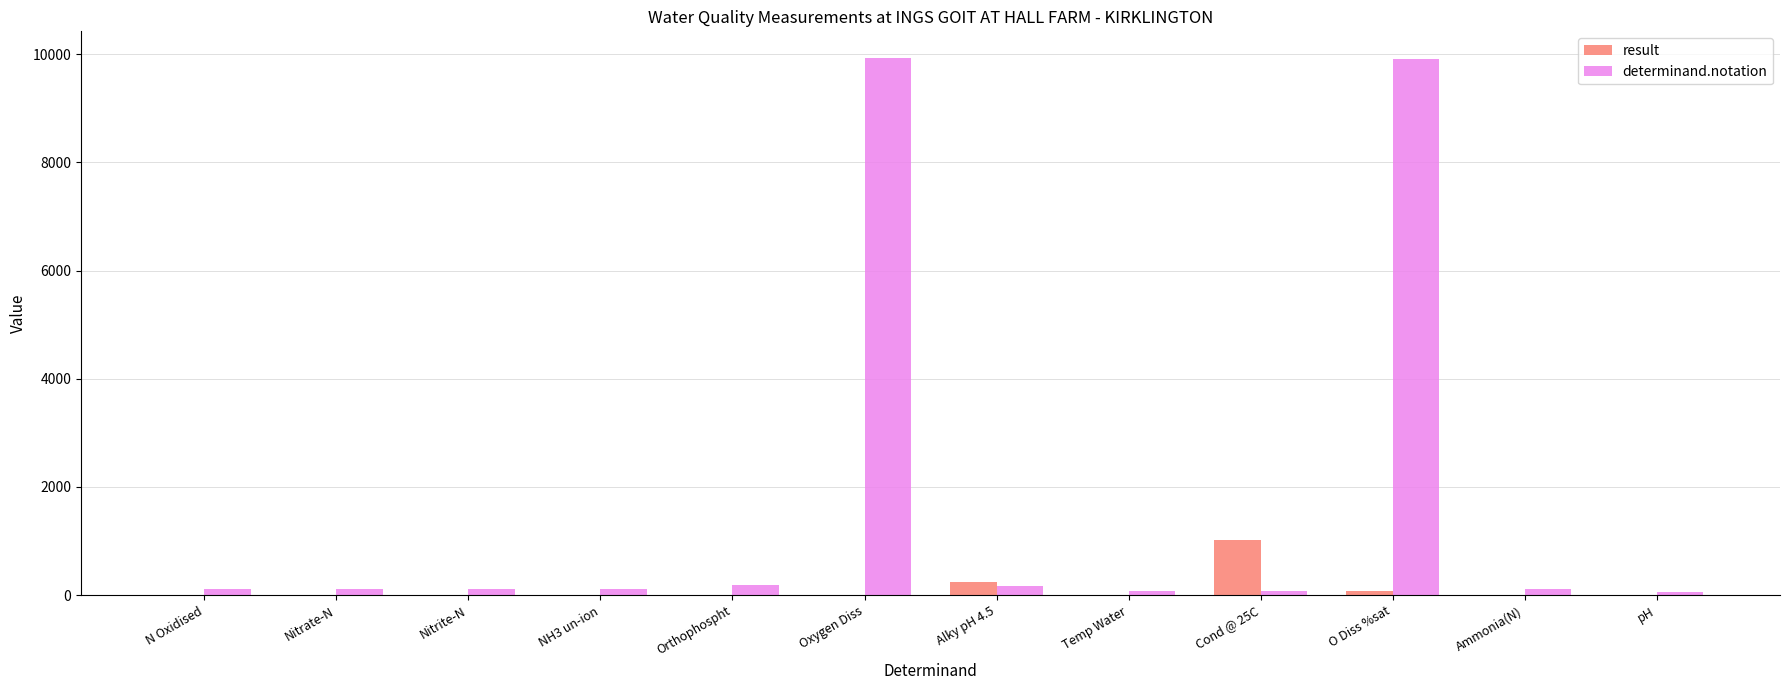

How many groups of bars are there?

12